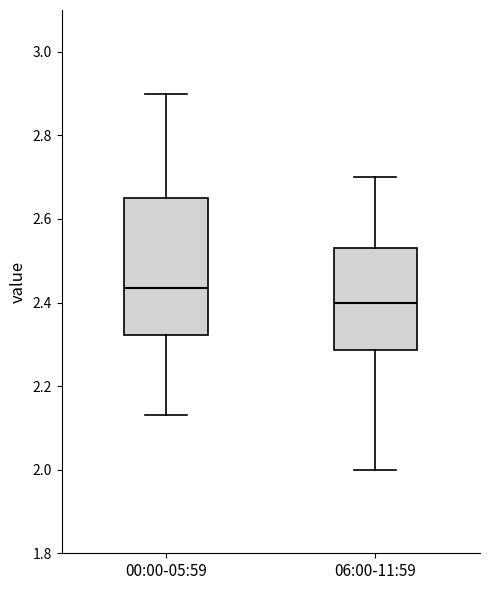

Which box's median line is the lowest?

06:00-11:59